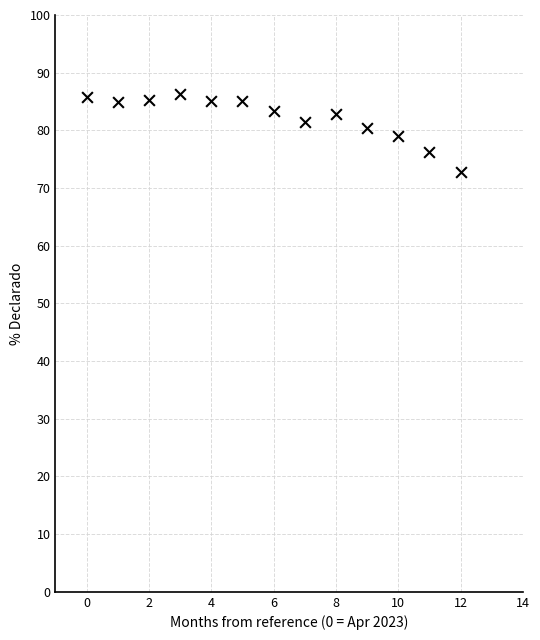

What is the range of X values (max minus min)?

12.0